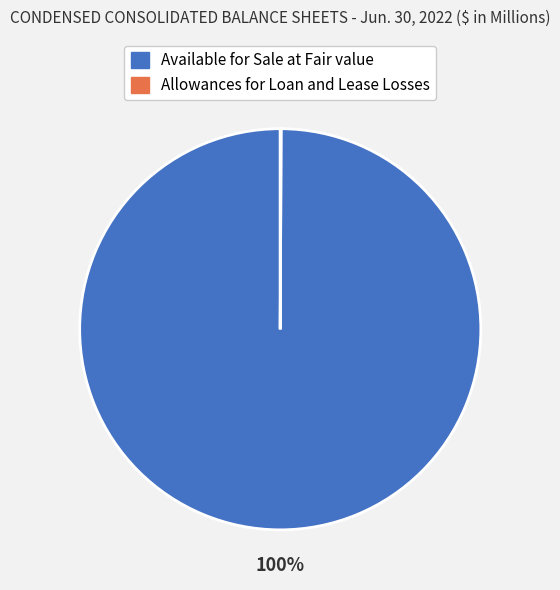

Which category accounts for the majority?

Available for Sale at Fair value